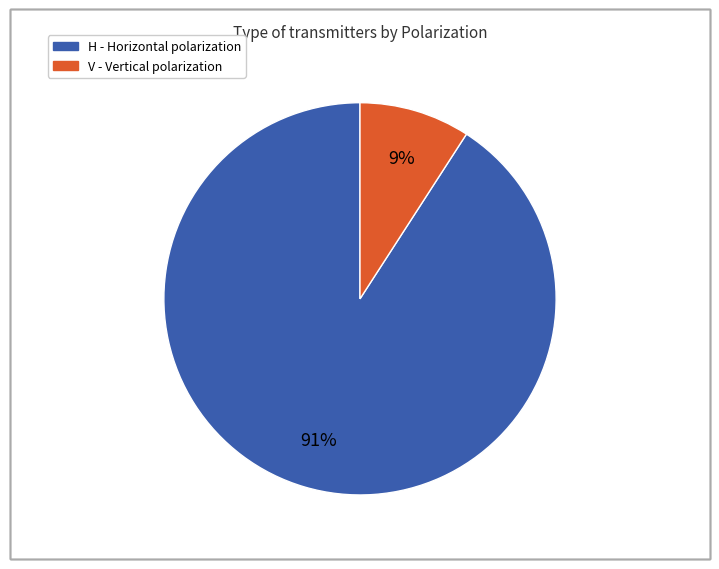

What percentage is the H slice, to the nearest percent?

91%